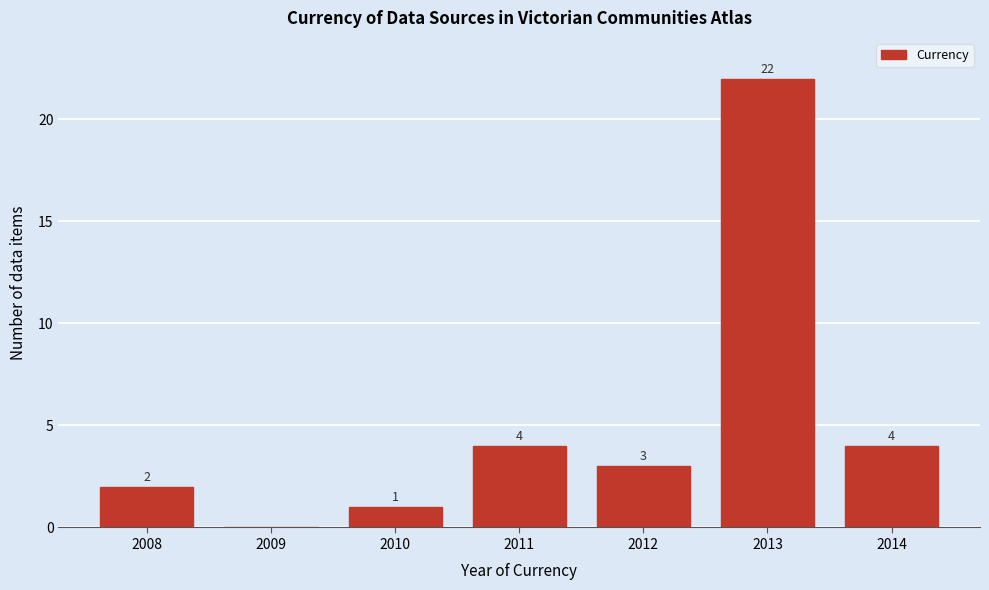

Reading left to right, extract all data points from this chart.

2008=2	2009=0	2010=1	2011=4	2012=3	2013=22	2014=4